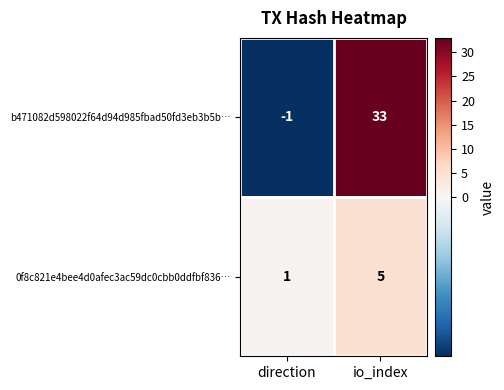

Which series has the largest total across all categories?

b471082d598022f64d94d985fbad50fd3eb3b5b…